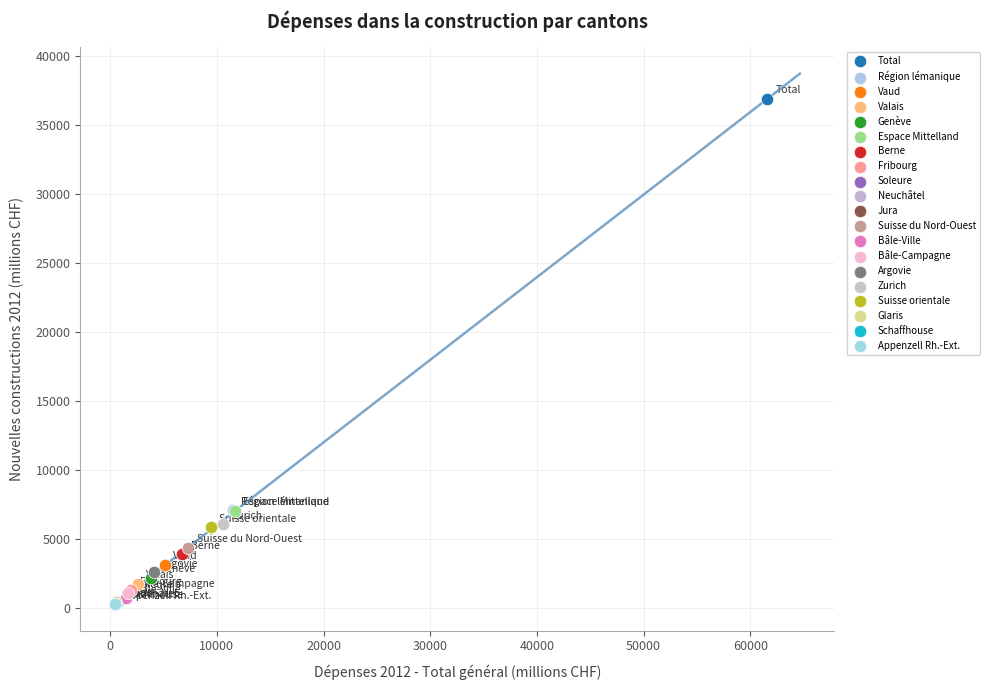

Which series contains the highest Y value?

Total